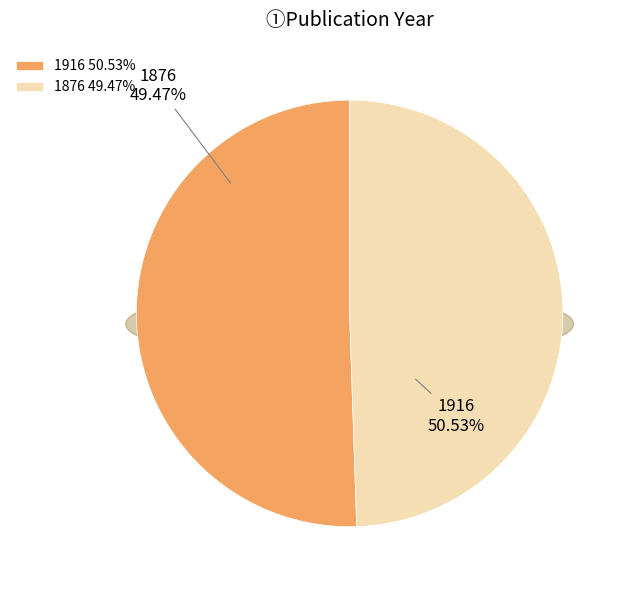

True or false: 1916 accounts for 57% of the total.

False